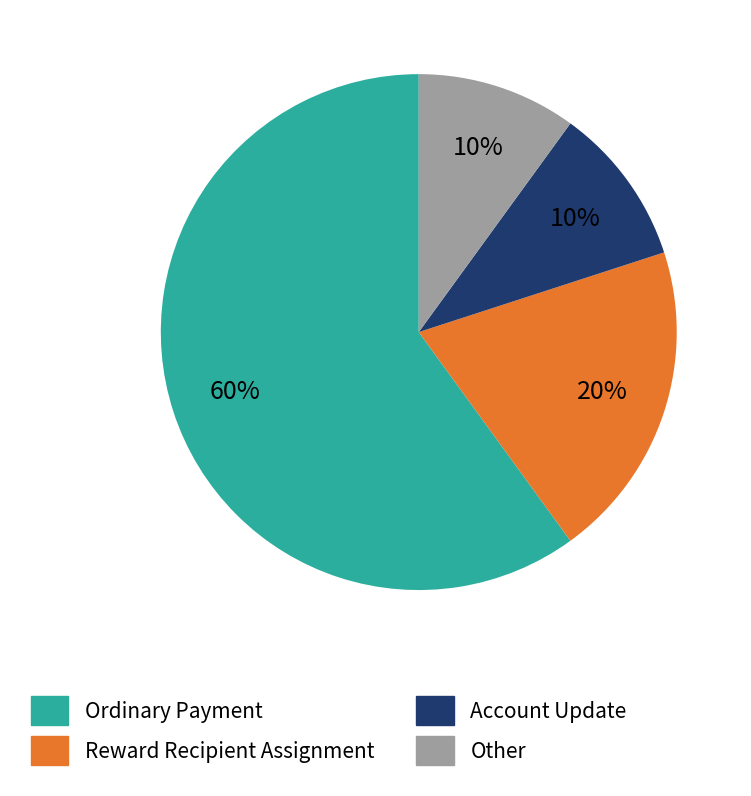

Which category accounts for the majority?

Ordinary Payment